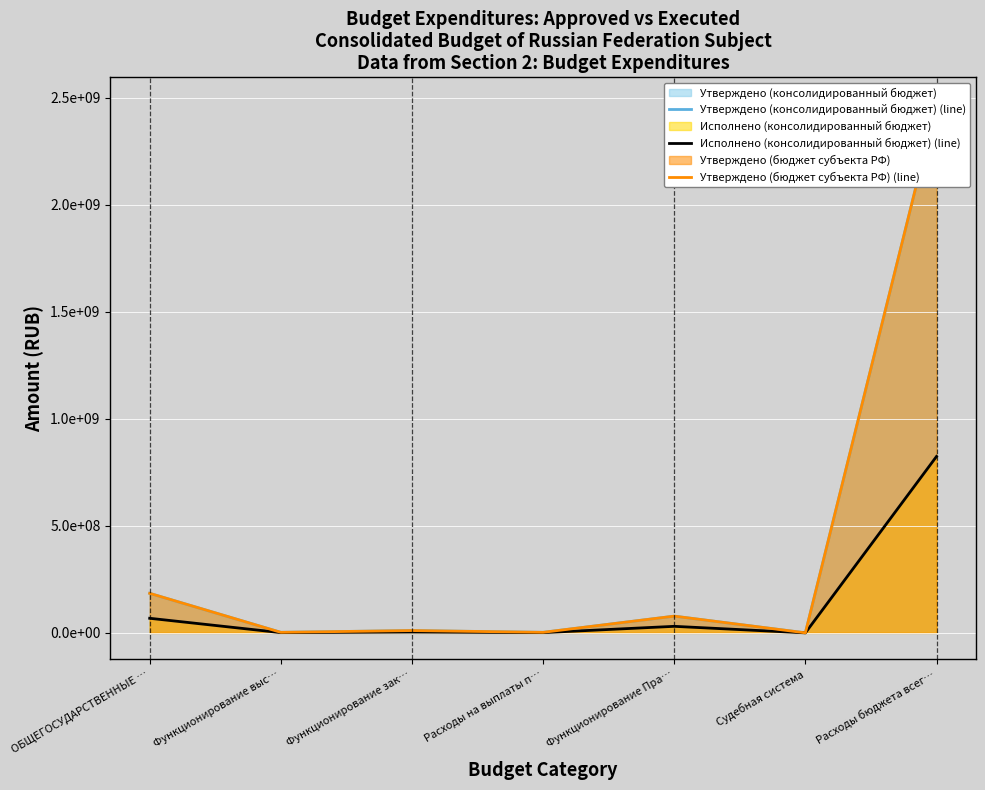

Rank the categories by Исполнено (консолидированный бюджет) (line) value from lowest to highest.

Судебная система, Функционирование выс…, Расходы на выплаты п…, Функционирование зак…, Функционирование Пра…, ОБЩЕГОСУДАРСТВЕННЫЕ …, Расходы бюджета всег…